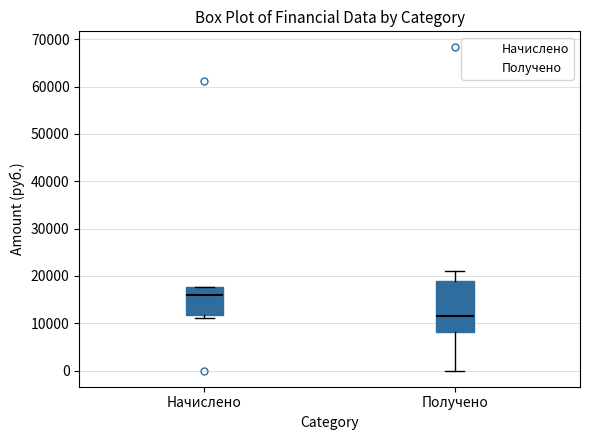

Where does the upper whisker of the box for Получено end on the y-axis? The values are not printed on the chart, so give them approximately, as read against the axis.

21000